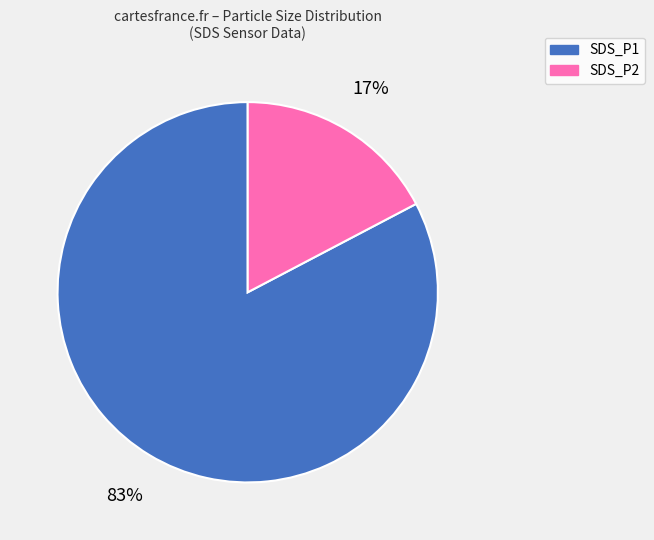

To the nearest percent, what is the difference between the largest and smallest slice percentages?

66%